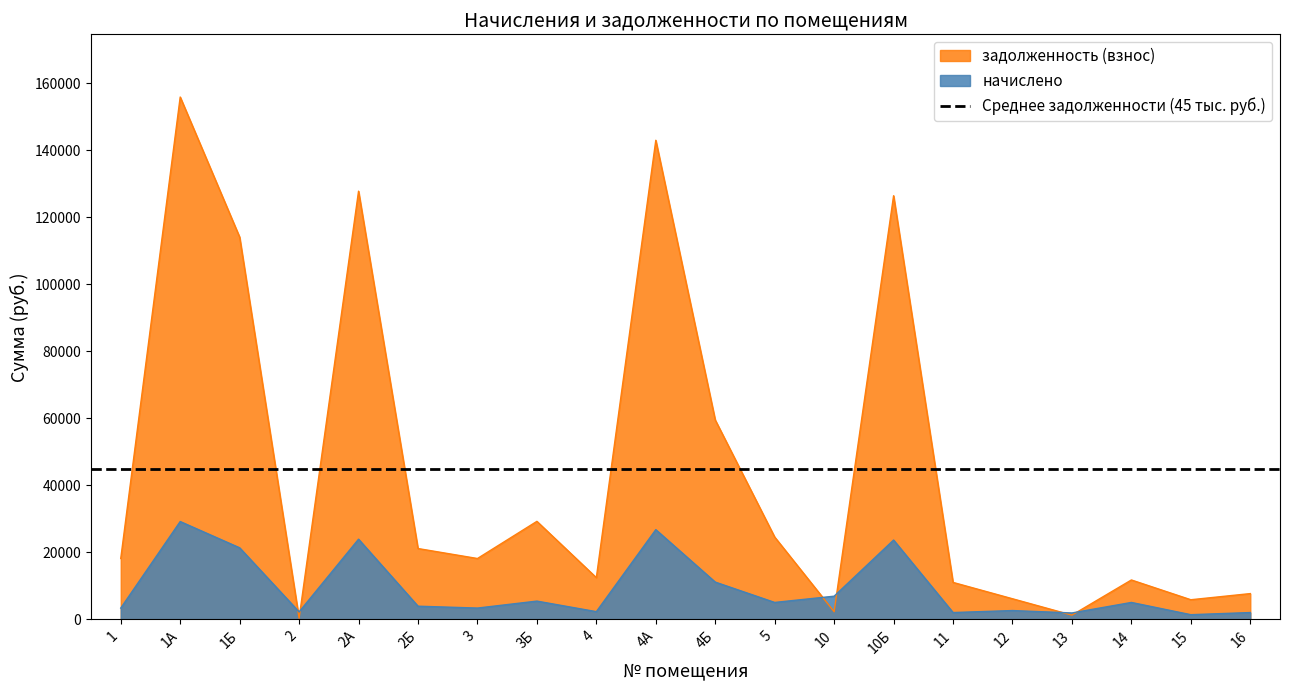

At which category does начислено reach its first local valley?

2